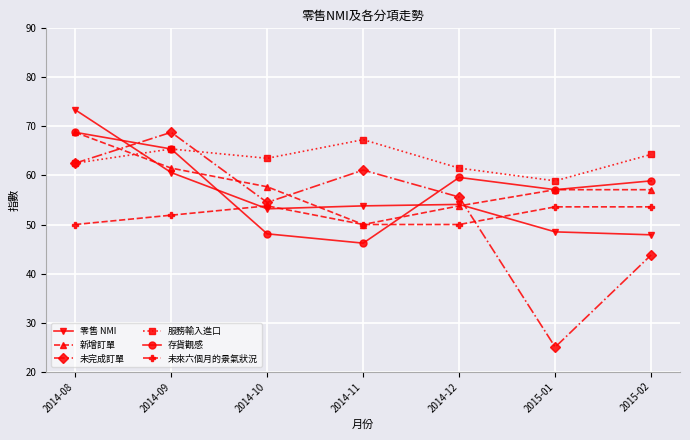

Which series changed the most between 2014-11 and 2014-12?

存貨觀感